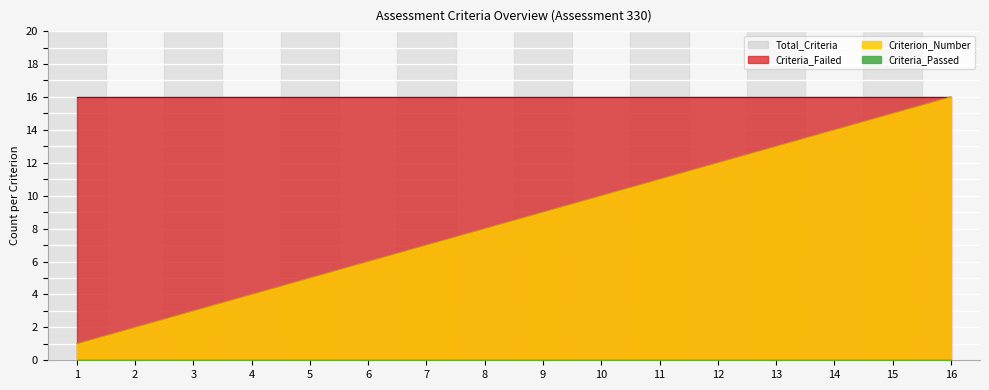

True or false: Total_Criteria and Criterion_Number intersect in this chart.

False